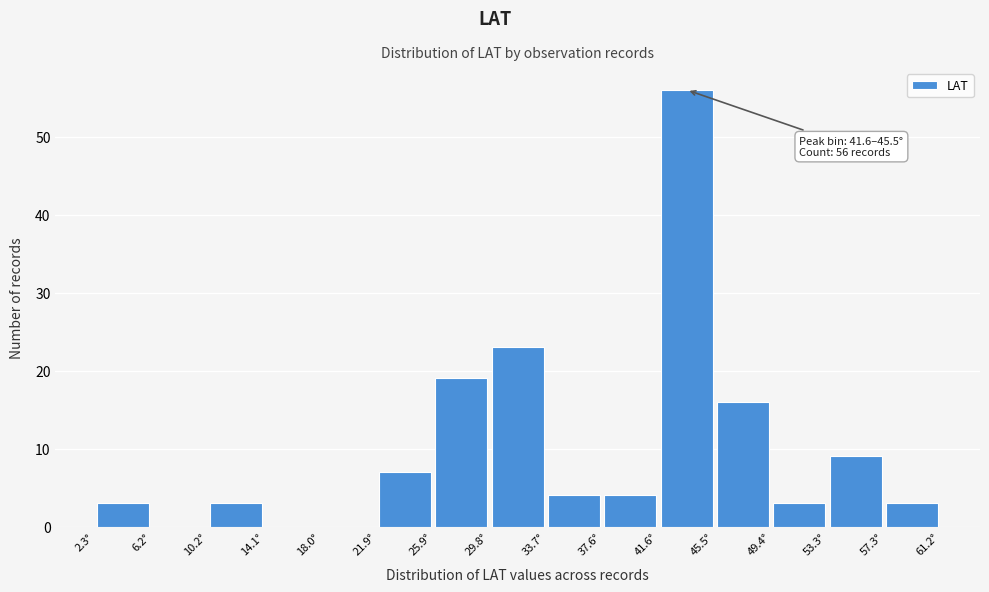

Which range on the x-axis has the tallest bar?

41.5 to 45.5